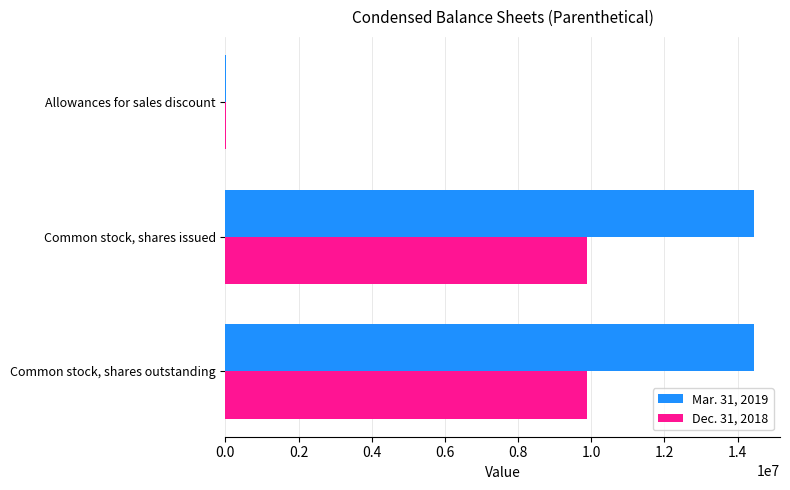

What is the maximum value shown in the chart?

14436978